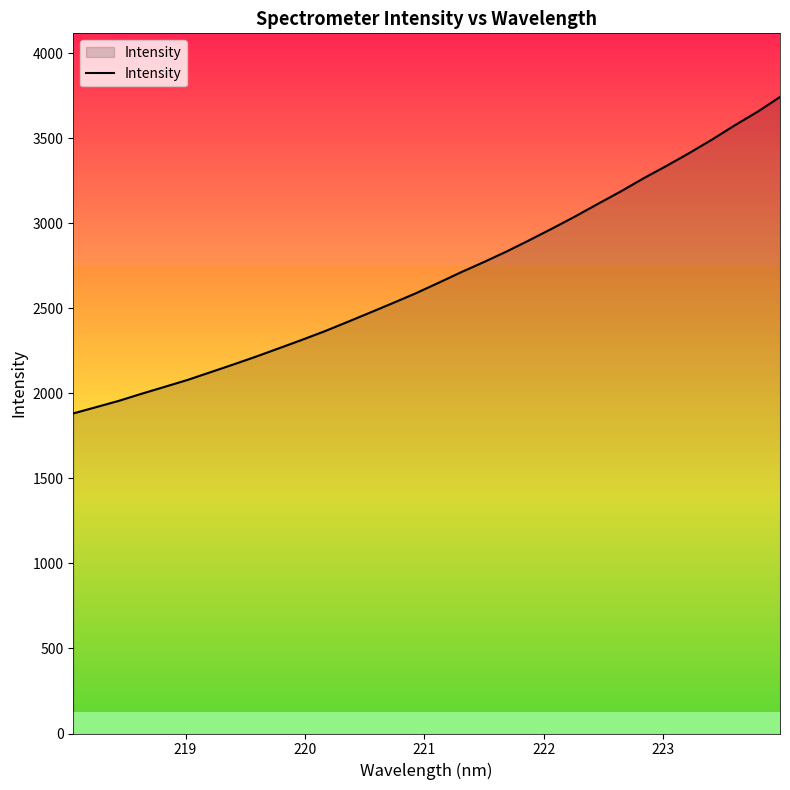

What is the sum of all values?

85979.2